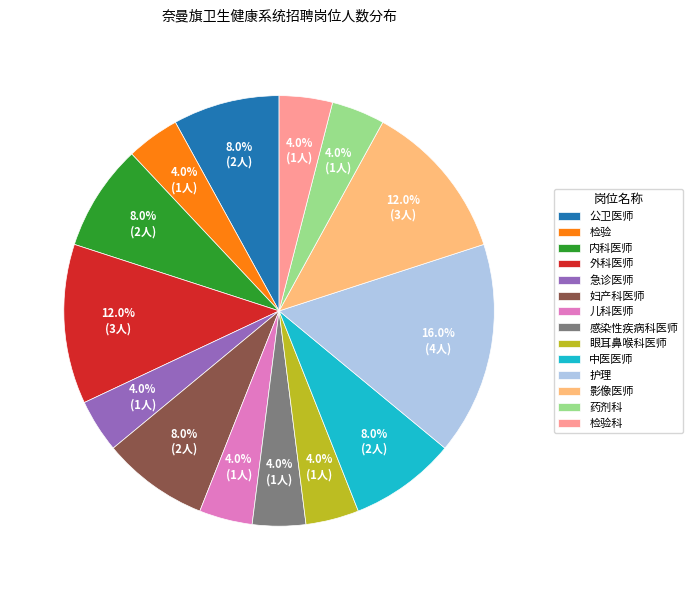

Combined, what portion of the pie is 检验科 and 护理?

20.0%